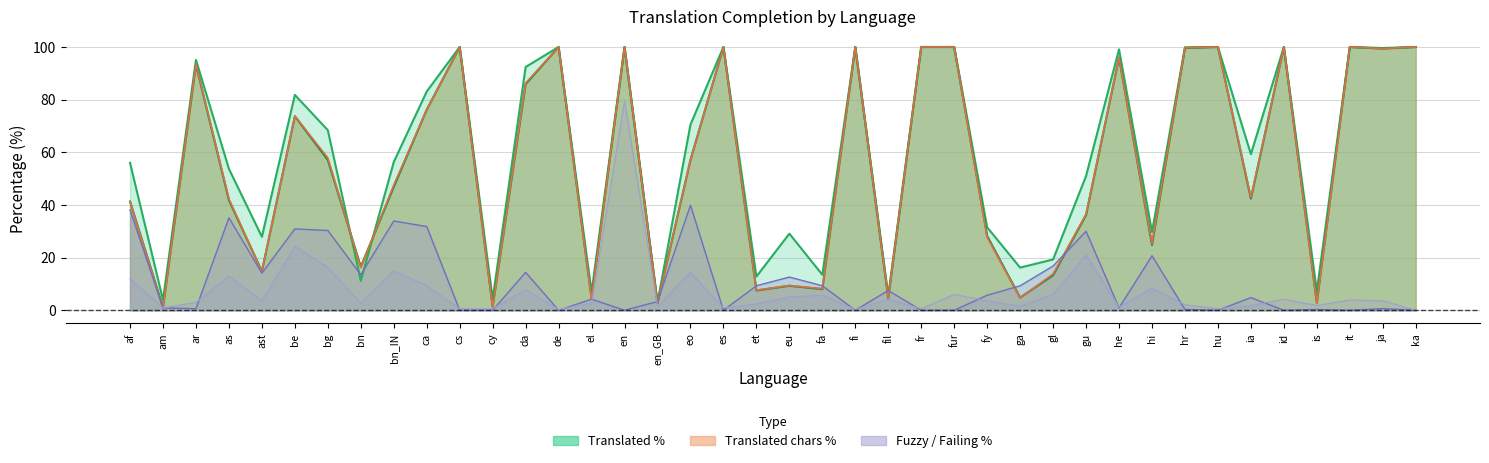

What value does the translated_percent series have at fi?

100.0